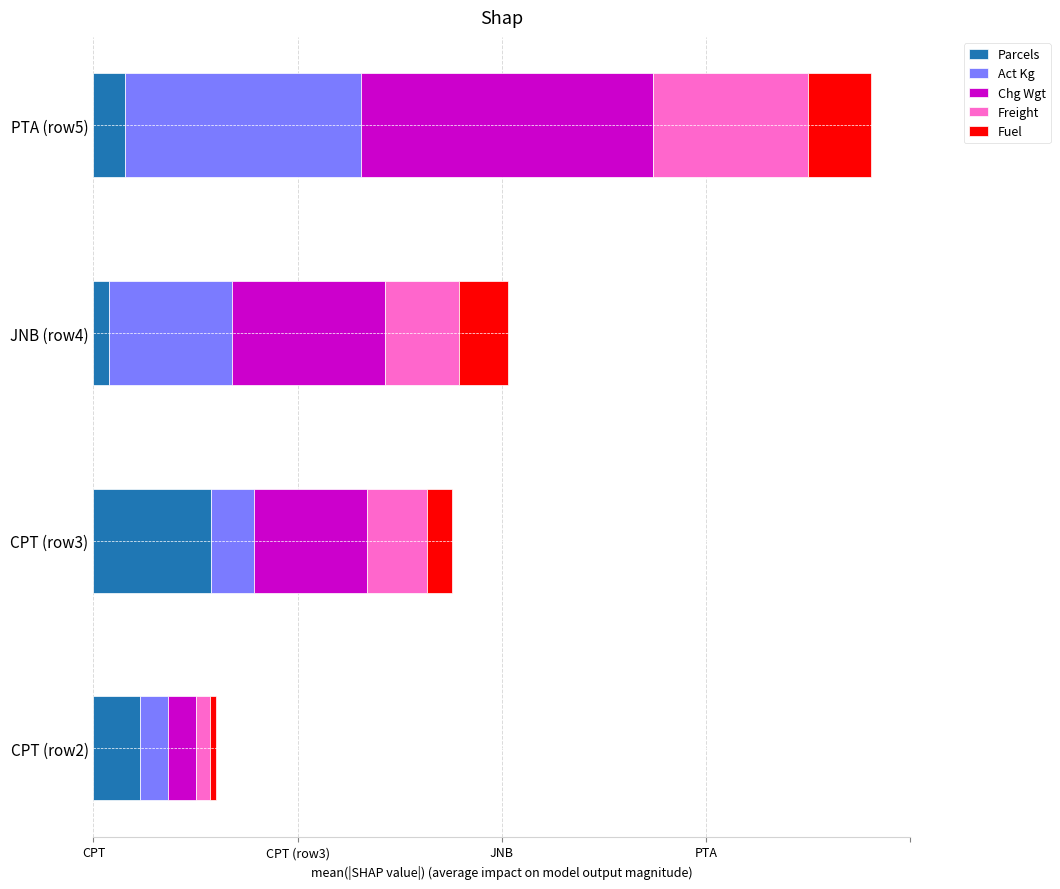

What is the difference between the maximum and minimum values in the Parcels series?

65.0